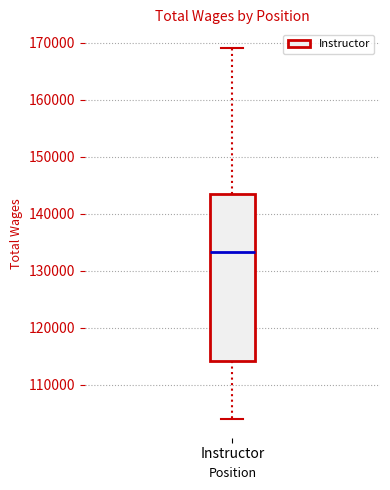

Read this box plot against the y-axis: the position of the median line, the range covered by the box, and the ends of both whiskers. The values are not printed on the chart, so give them approximately, as read against the axis.

median 133000, box 114000 to 143000, whiskers 104000 to 169000